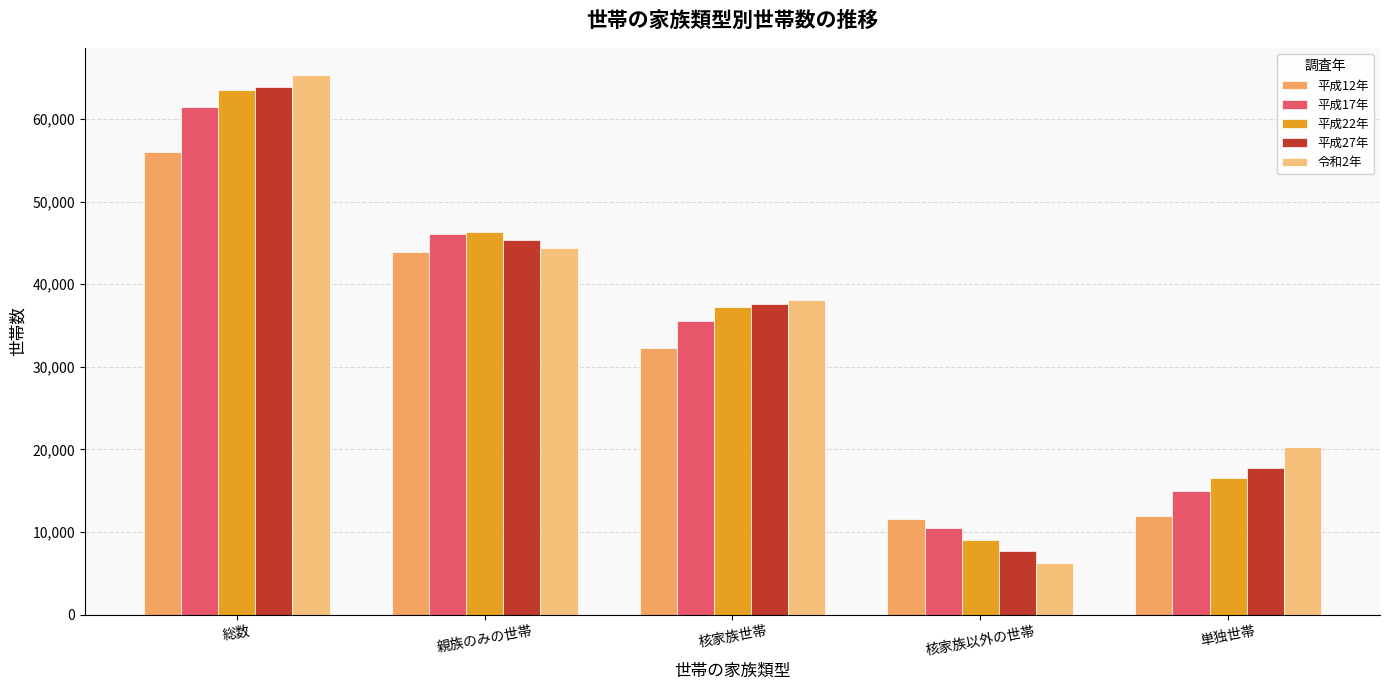

How many data points in 平成22年 are less than 37304?

2